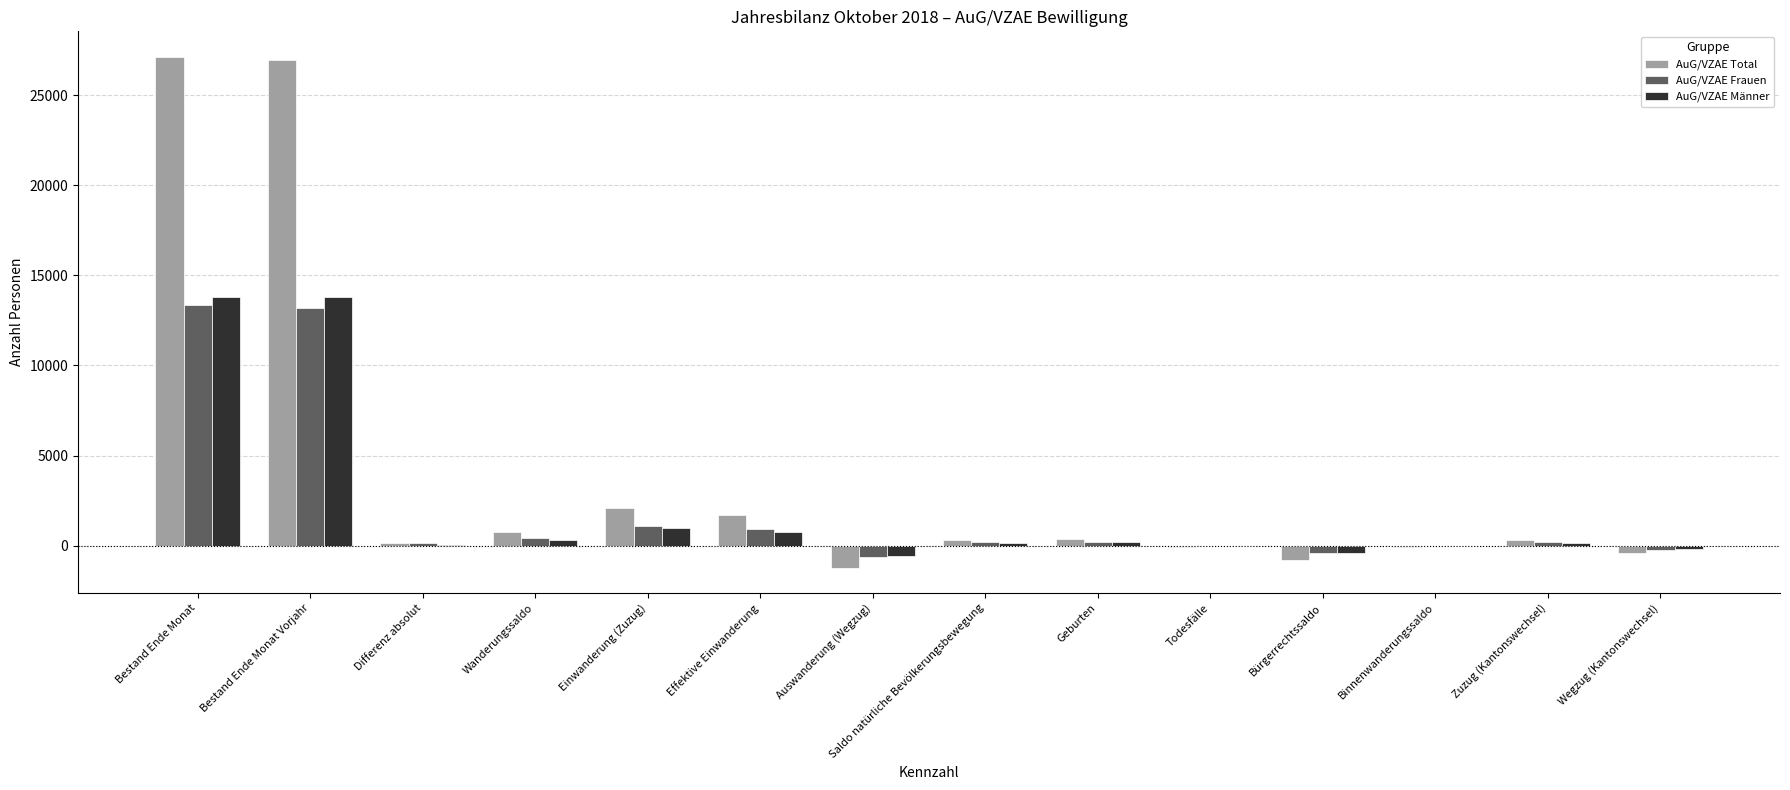

The AuG/VZAE Frauen series shows 944 at Effektive Einwanderung. True or false?

True